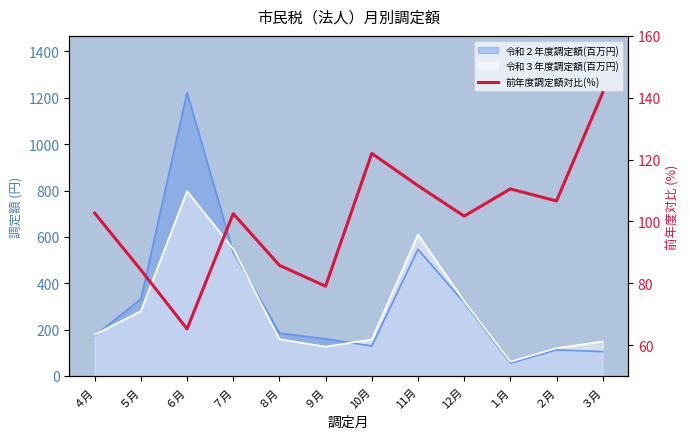

Which label corresponds to the largest value in the chart?

３月